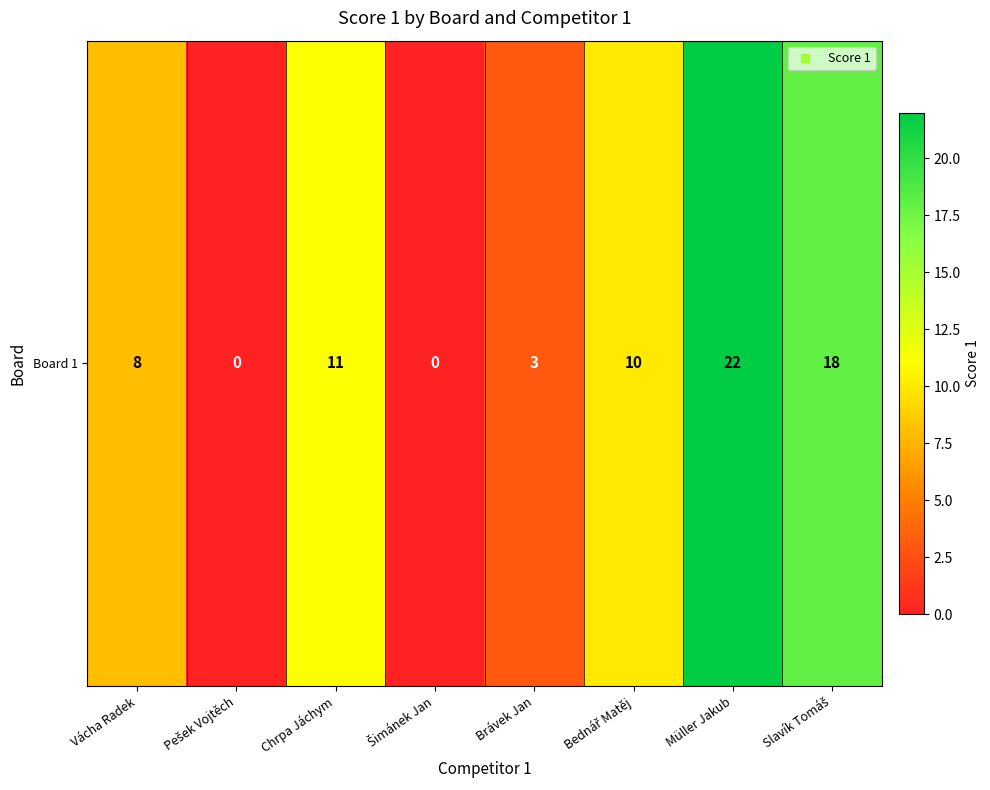

How many data points are less than 10?

4